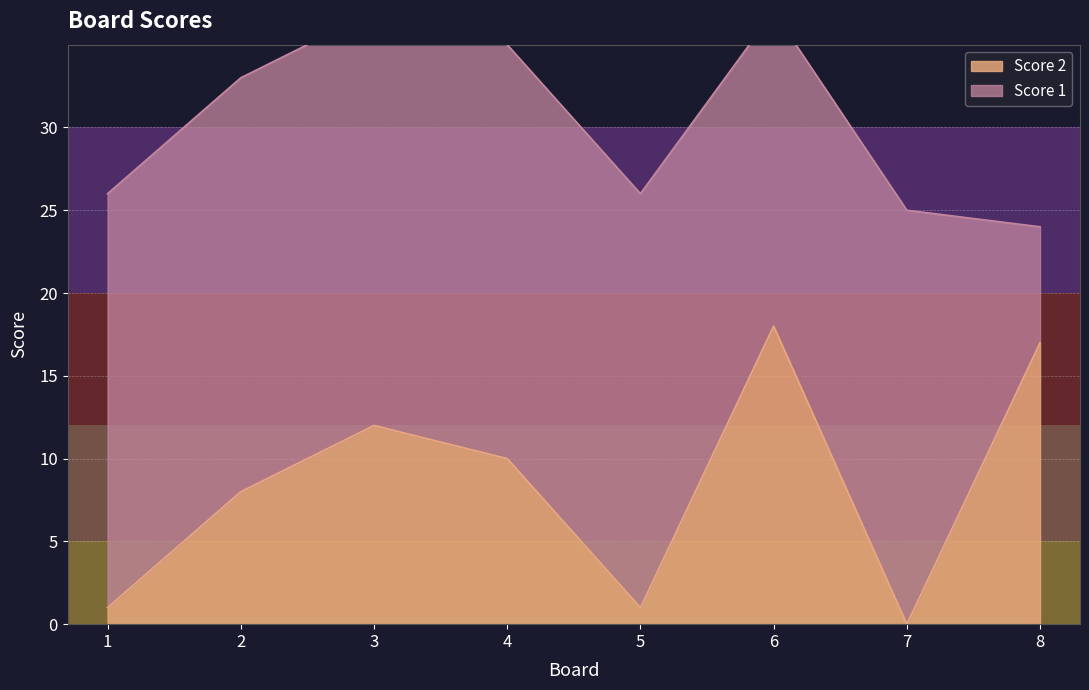

Does the chart display data point markers on the line(s)?

No